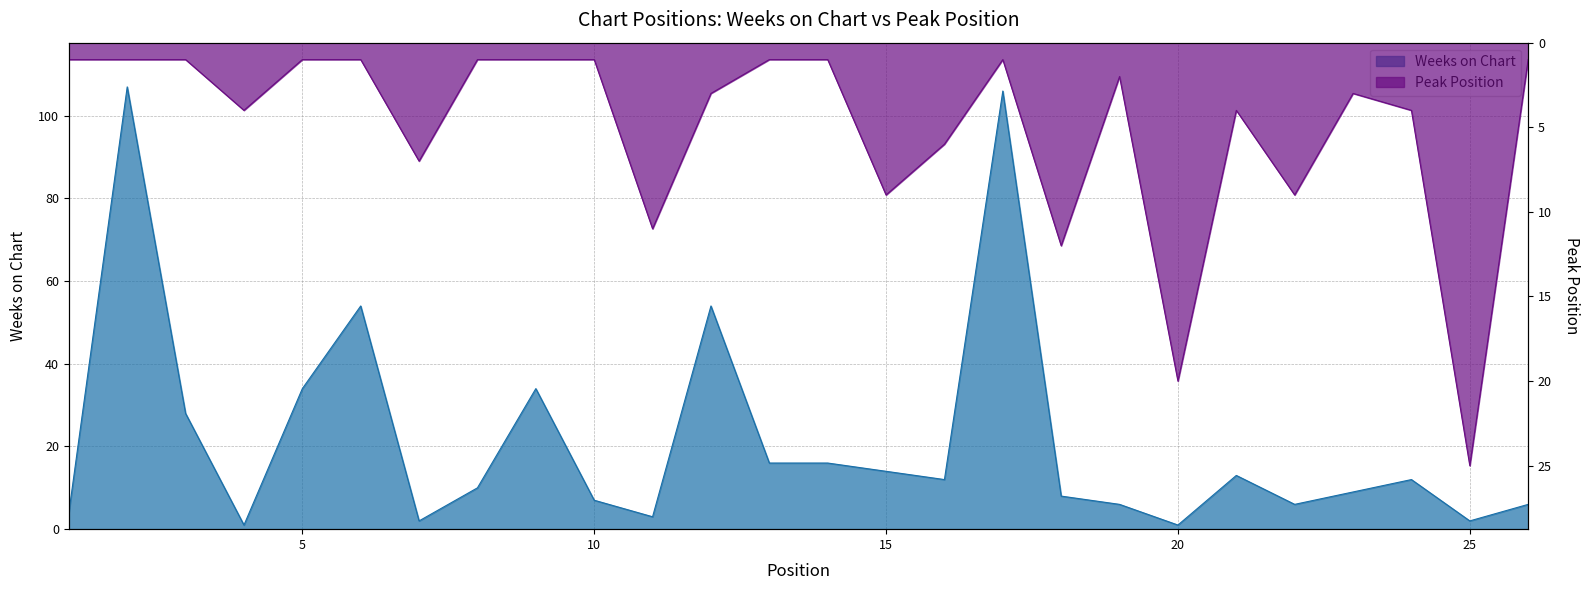

True or false: Weeks on Chart and Peak Position cross at least once.

True